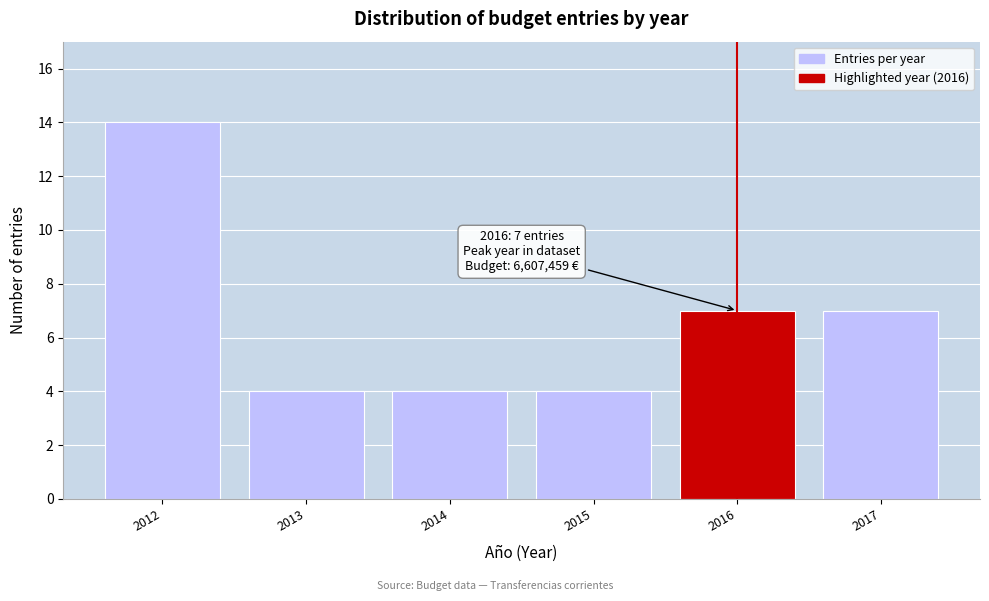

Reading right to left, list all the values displayed in this chart.

7	7	4	4	4	14